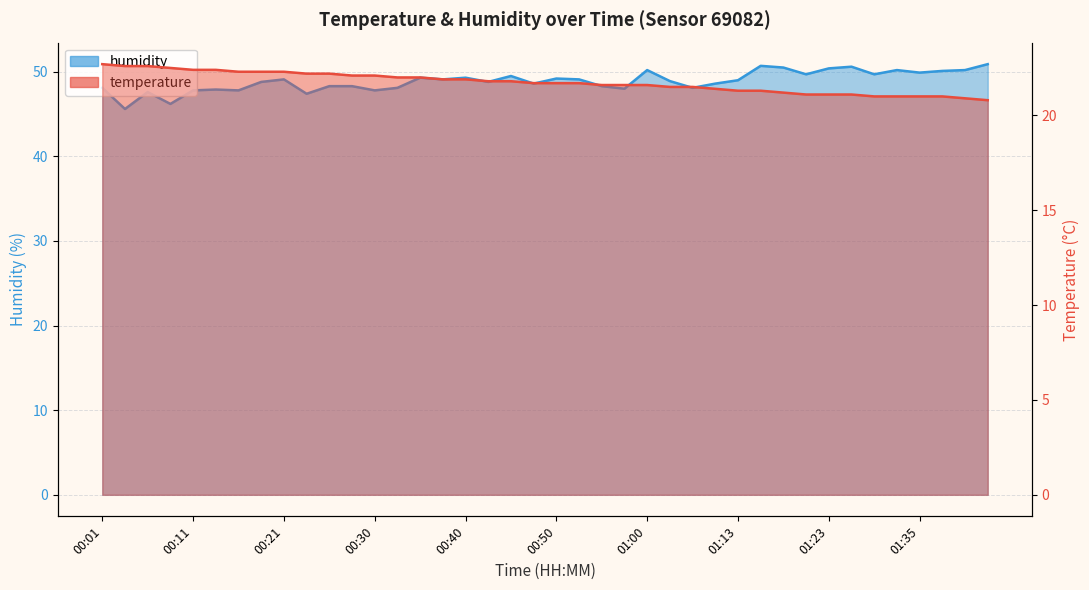

Does the chart display data point markers on the line(s)?

No